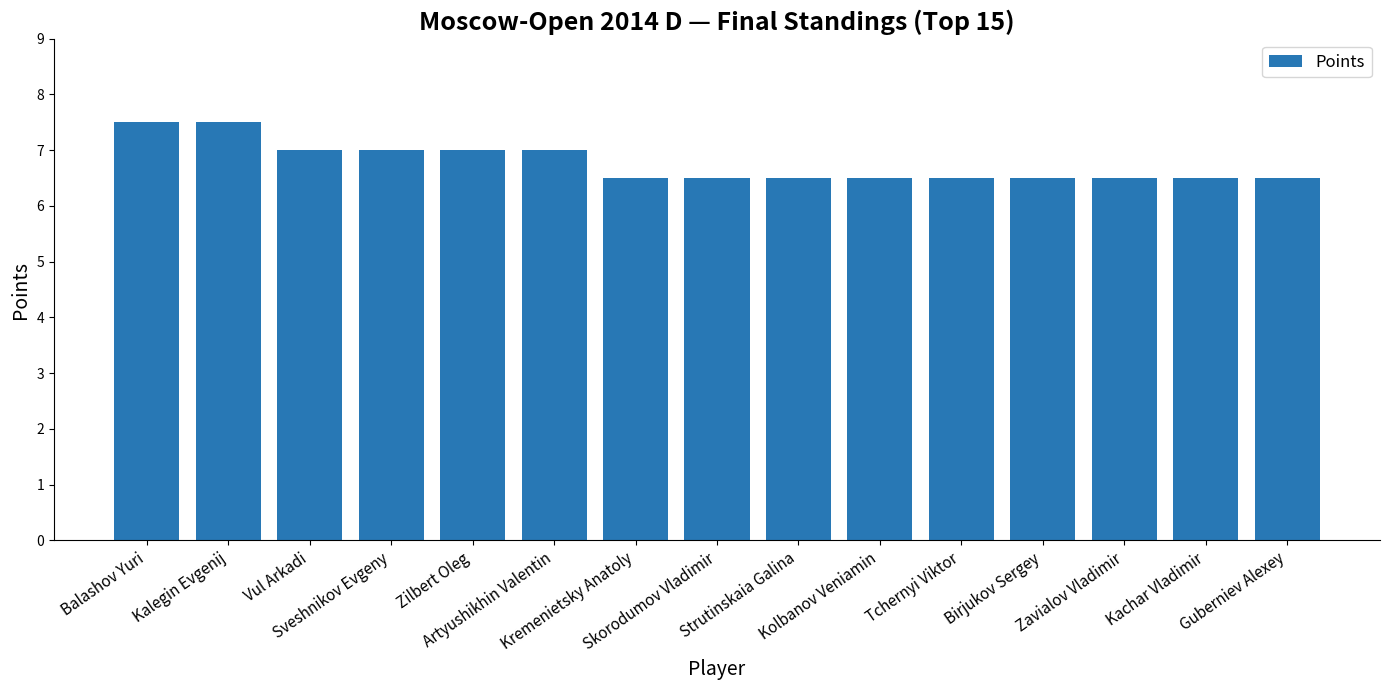

What is the greatest value displayed?

7.5